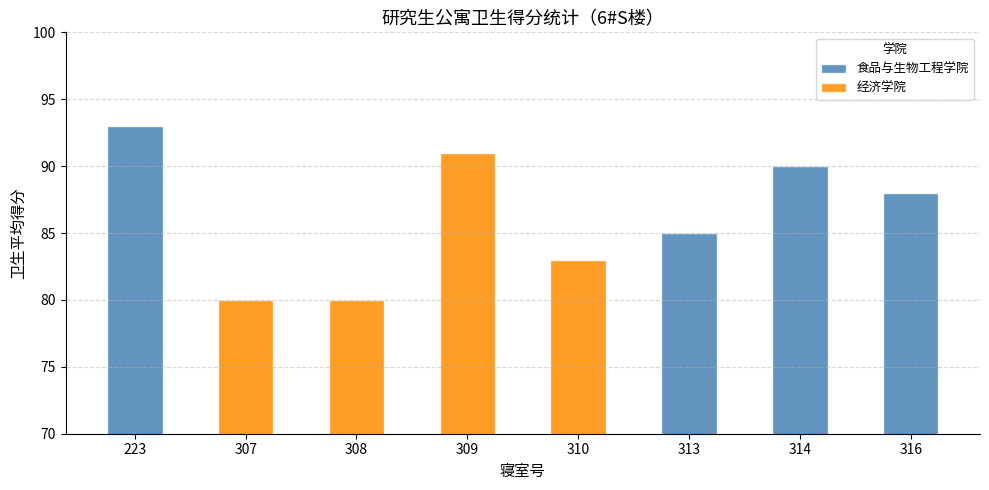

Are the bars horizontal?

No